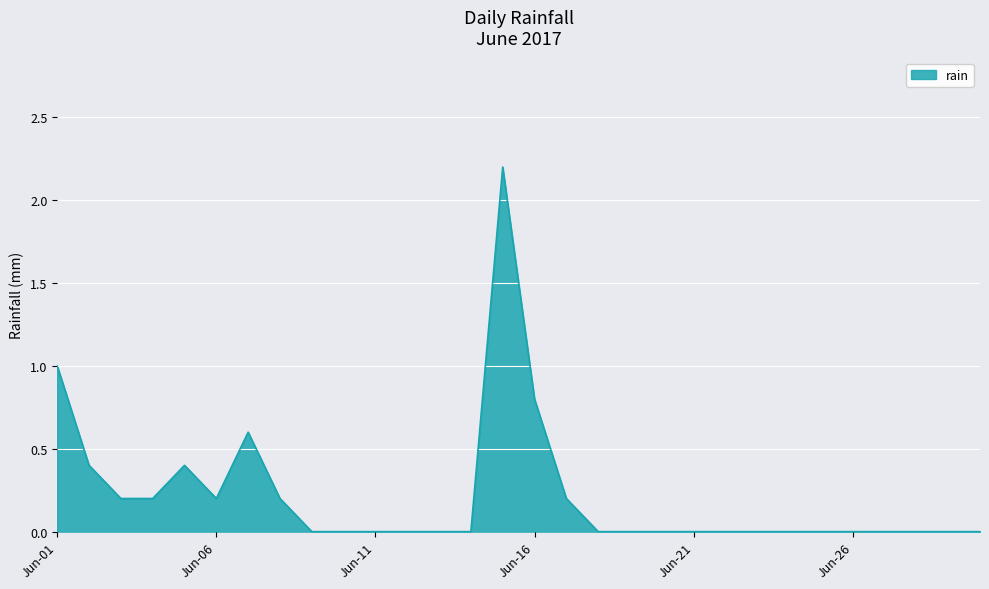

What is the difference between the maximum and minimum values?

2.2